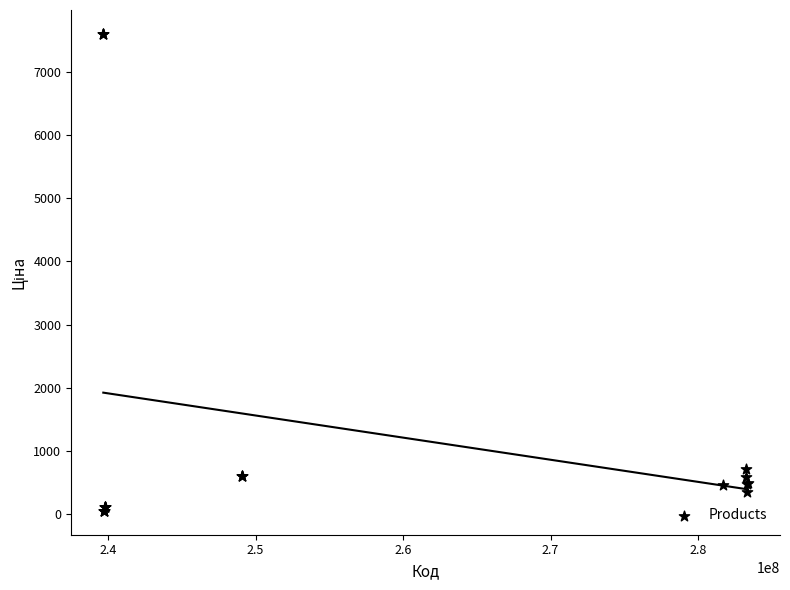

What Y value in the scatter plot is closest to 3826?

724.5